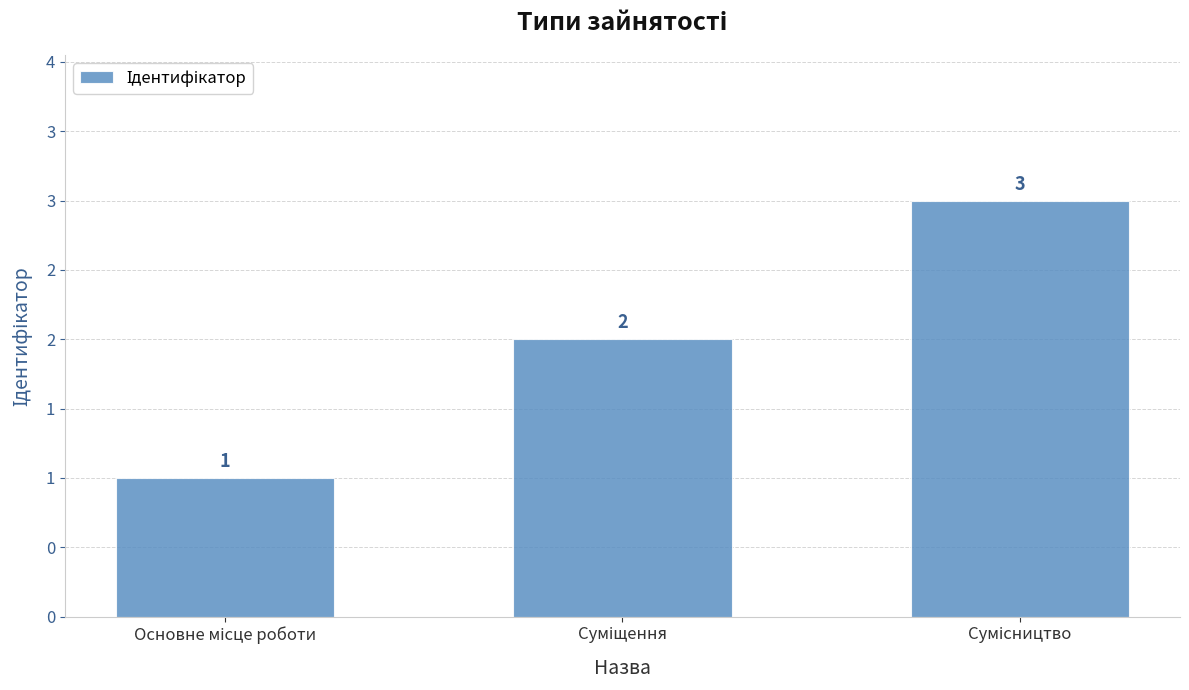

Does the chart contain any negative values?

No